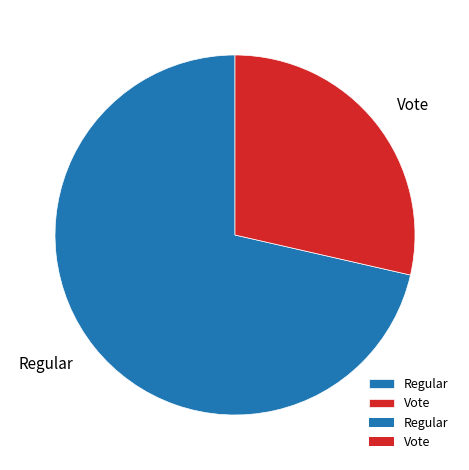

How many slices are in this pie chart?

2